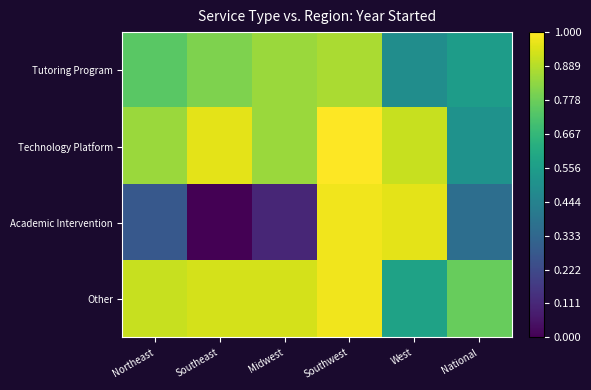

Which series has the widest spread of values?

Academic Intervention